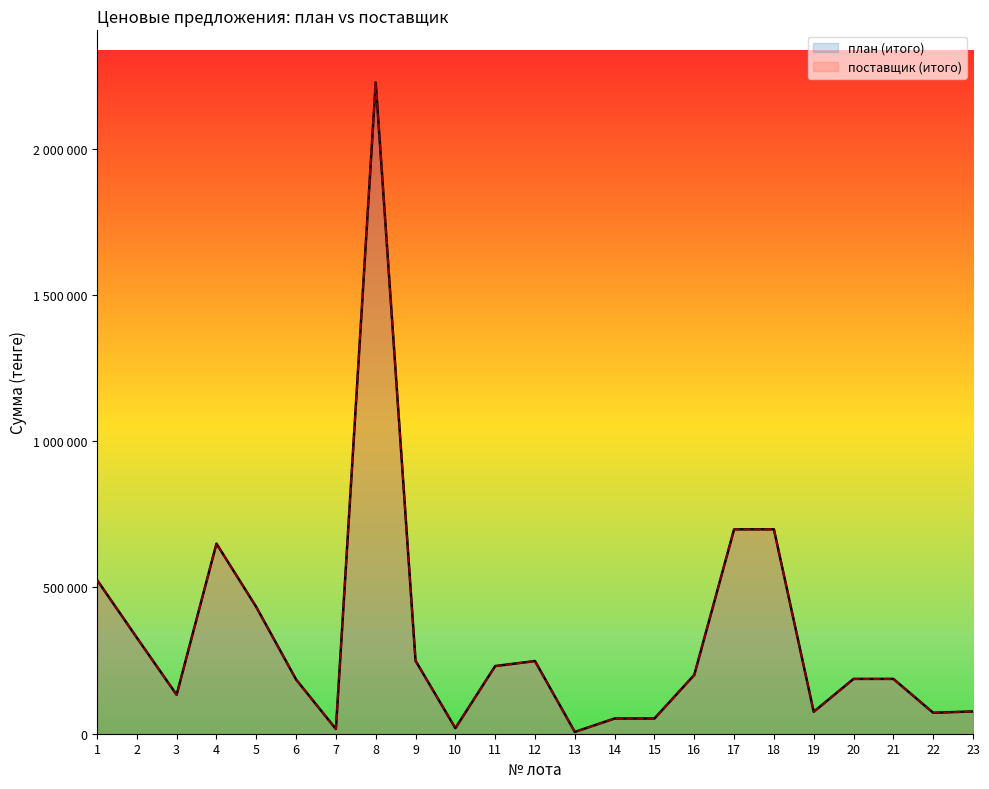

Reading right to left, what are all the values shown in this chart?

план (итого): 76140	71640	187425	187425	74970	698580	698580	200985	52035	52035	6135	248385	231255	19000	249525	2225850	16000	185340	433140	649710	133110	328410	525675
поставщик (итого): 76000	71600	187000	187000	74800	698400	698400	200900	52000	52000	6100	248300	231000	18900	249000	2225000	15900	185200	432800	649200	132600	328200	525500